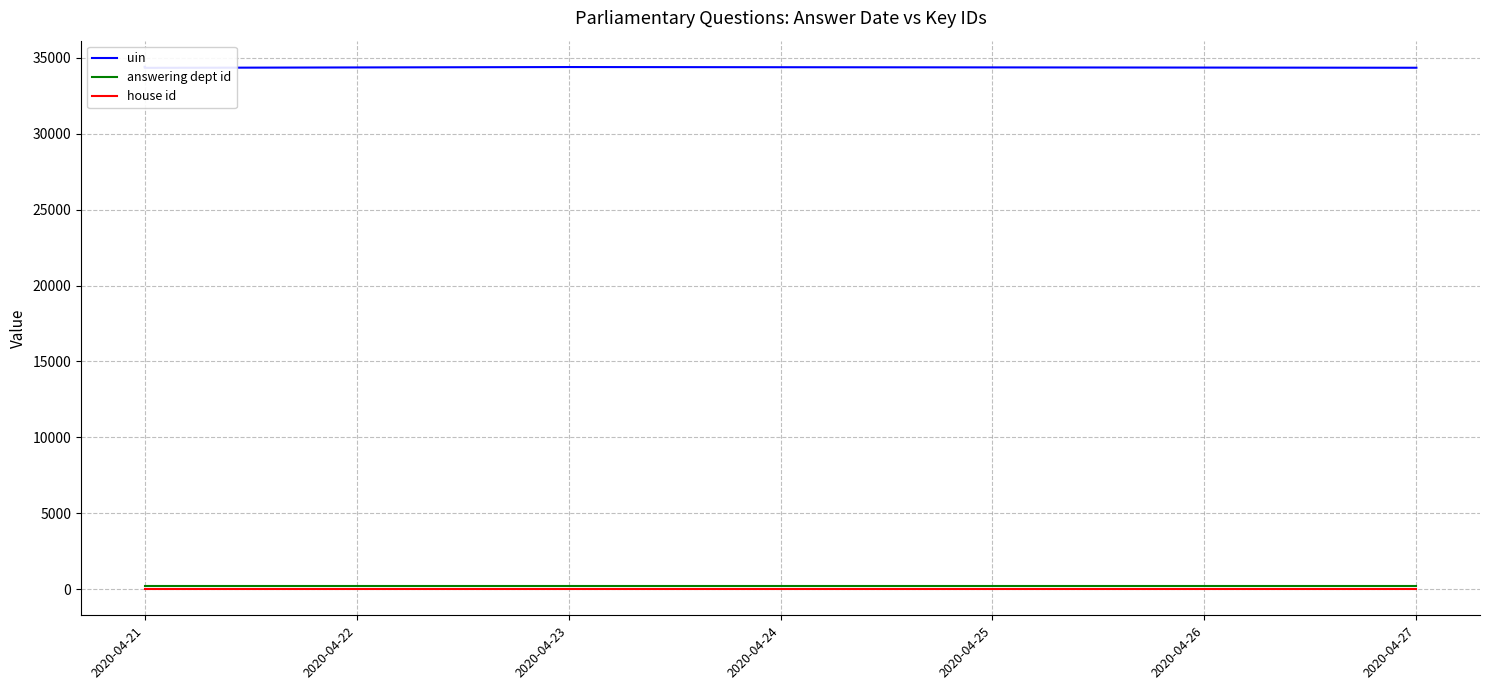

True or false: answering dept id and house id cross at least once.

False